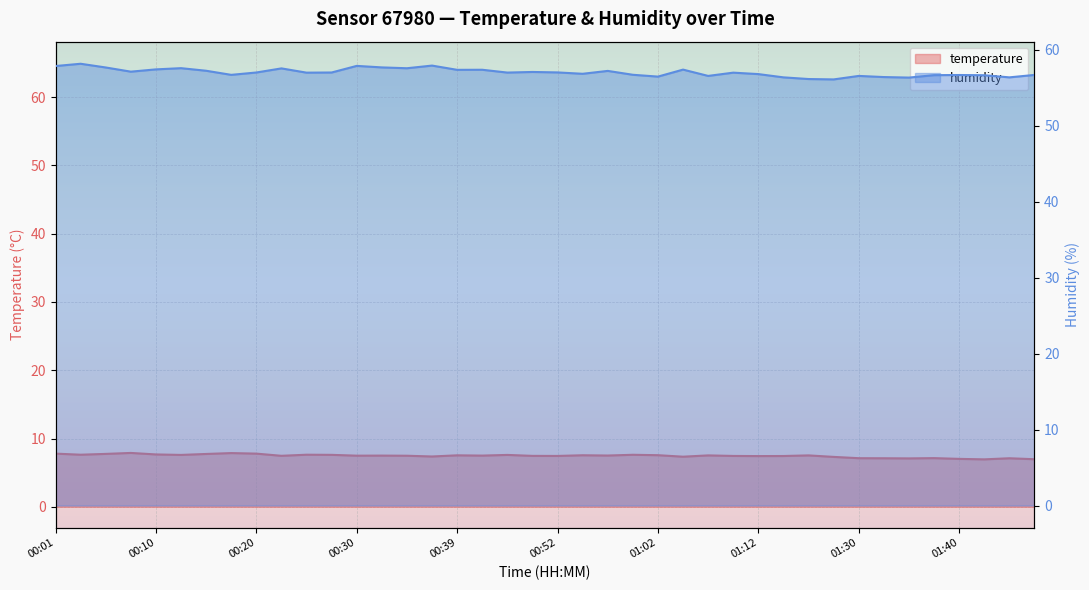

How many data points does each series have?

40